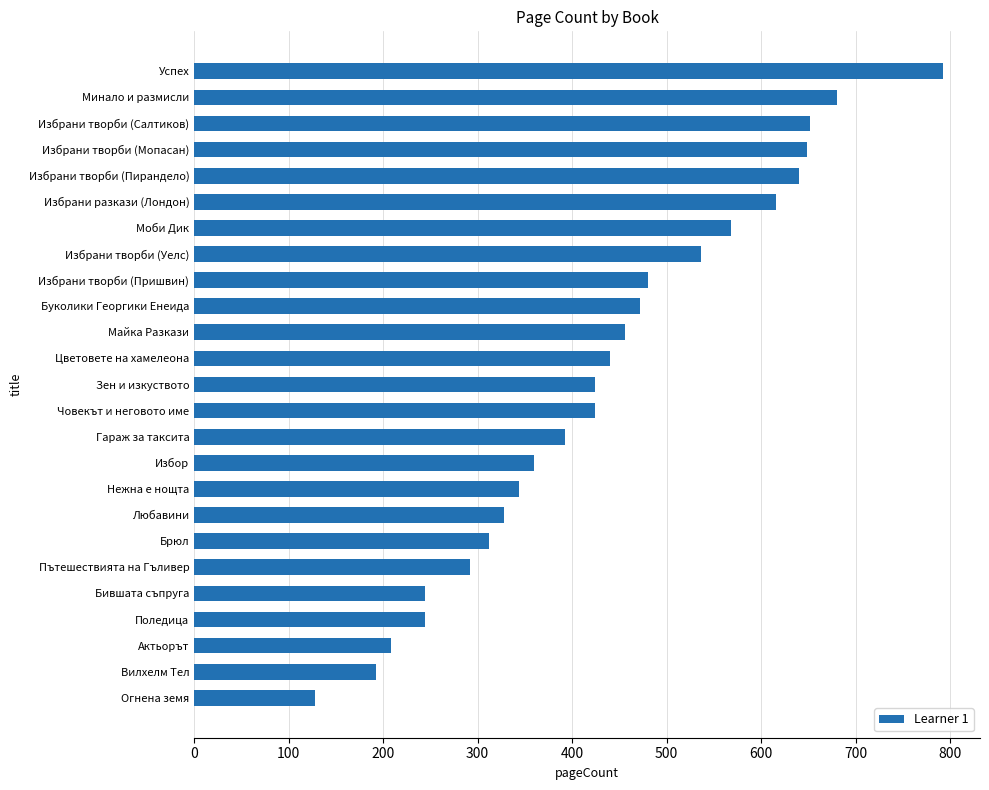

What is the sum of all values?

10872